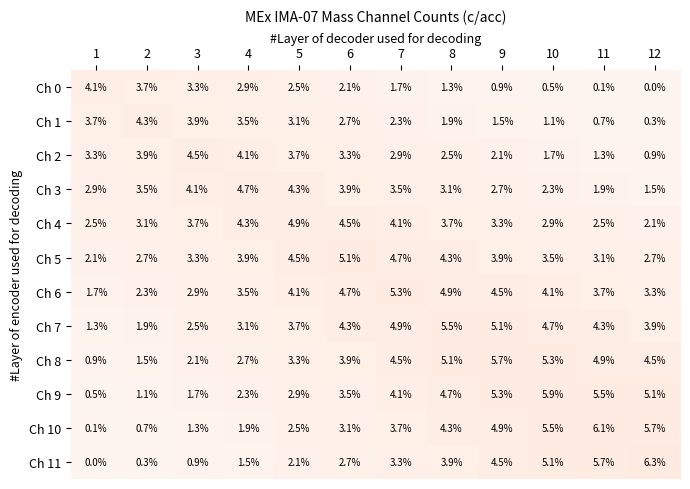

Which series has the largest range (max minus min)?

Ch 11